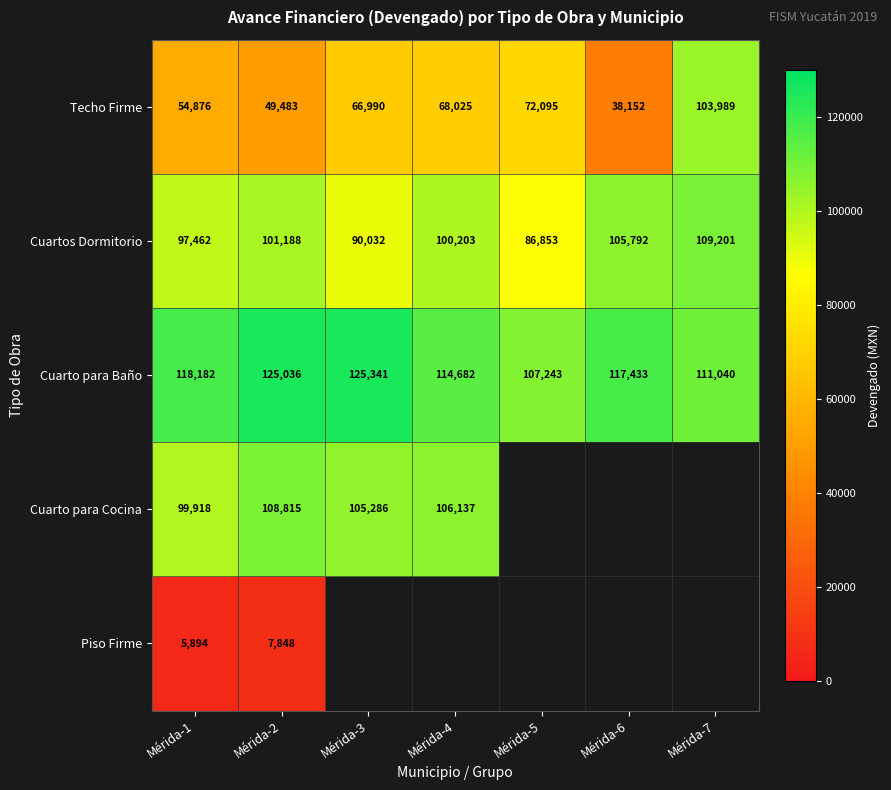

Rank the series at Mérida-1 from highest to lowest value.

Cuarto para Baño, Cuarto para Cocina, Cuartos Dormitorio, Techo Firme, Piso Firme